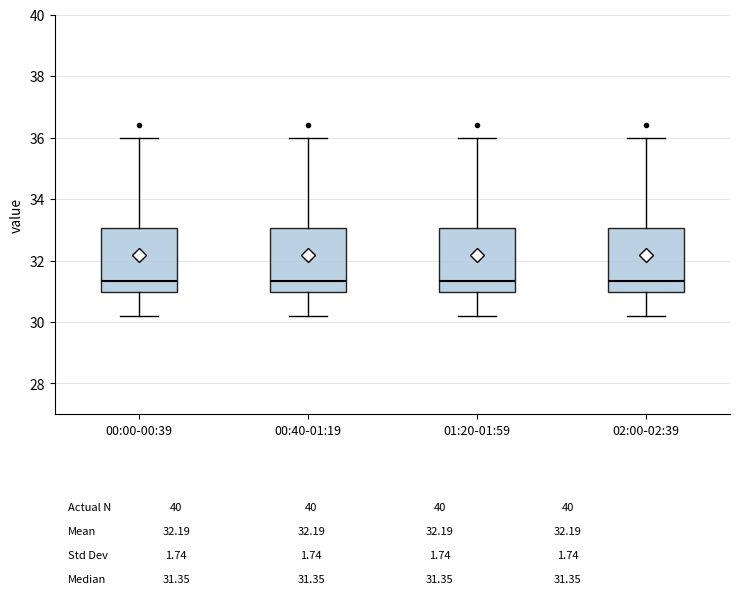

Where does the upper whisker of the box for 01:20-01:59 end on the y-axis? The values are not printed on the chart, so give them approximately, as read against the axis.

36.0